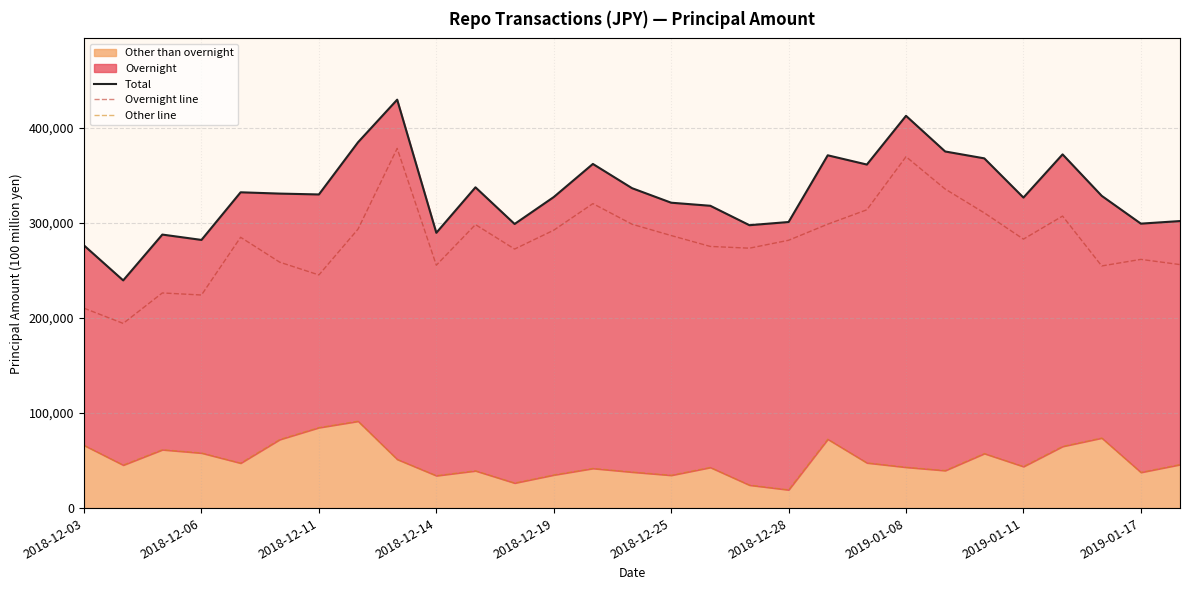

What is the value of the Overnight line point at the 1st from the left?

210181